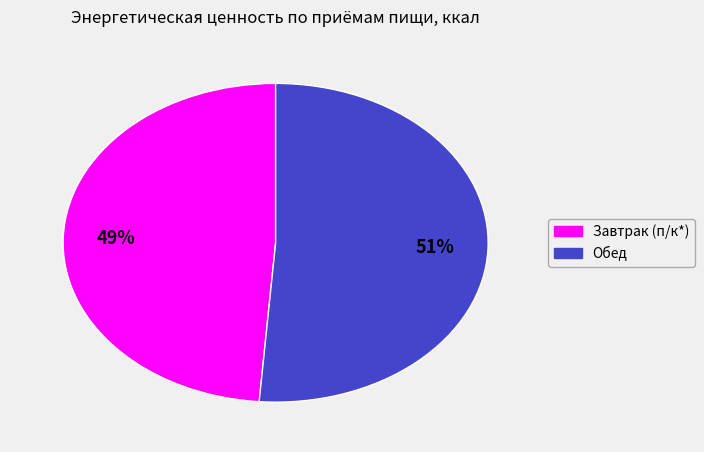

Which category has the smallest portion of the pie?

Завтрак (п/к*)